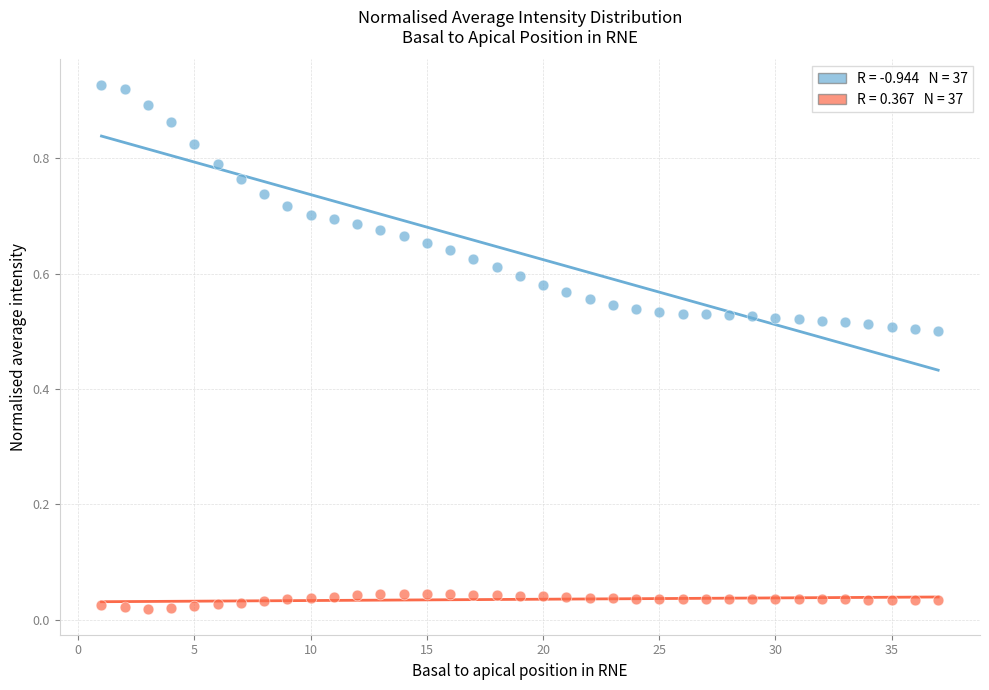

Across all data points, what is the range of X values (max minus min)?

36.0